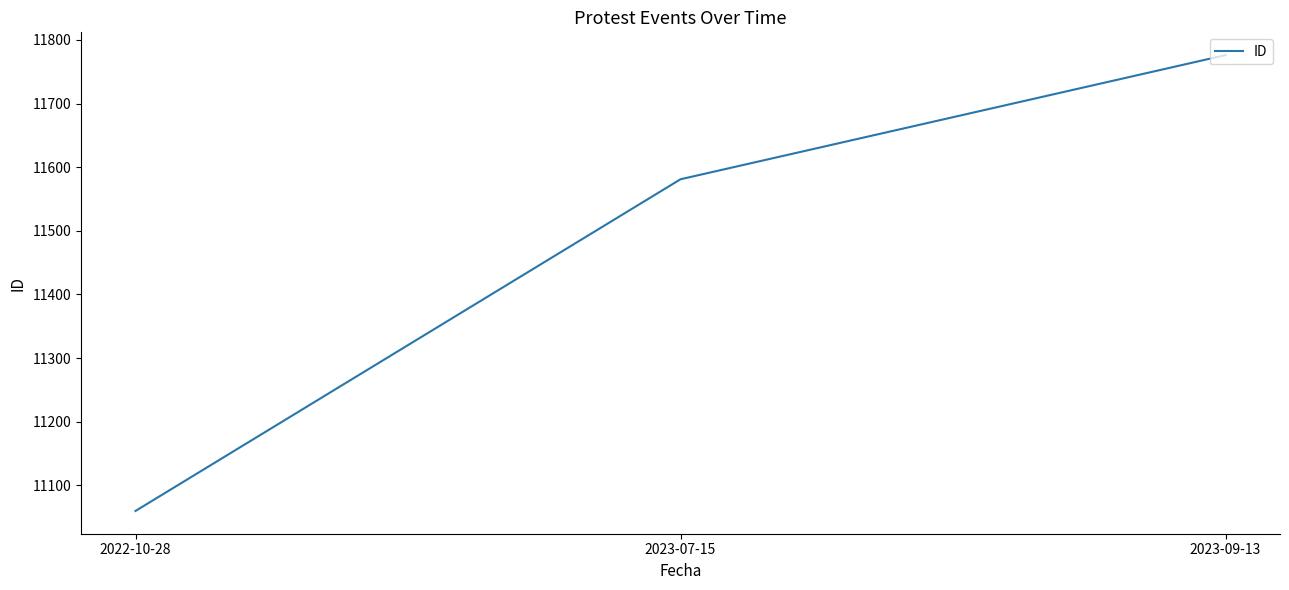

What is the sum of all values?

34417